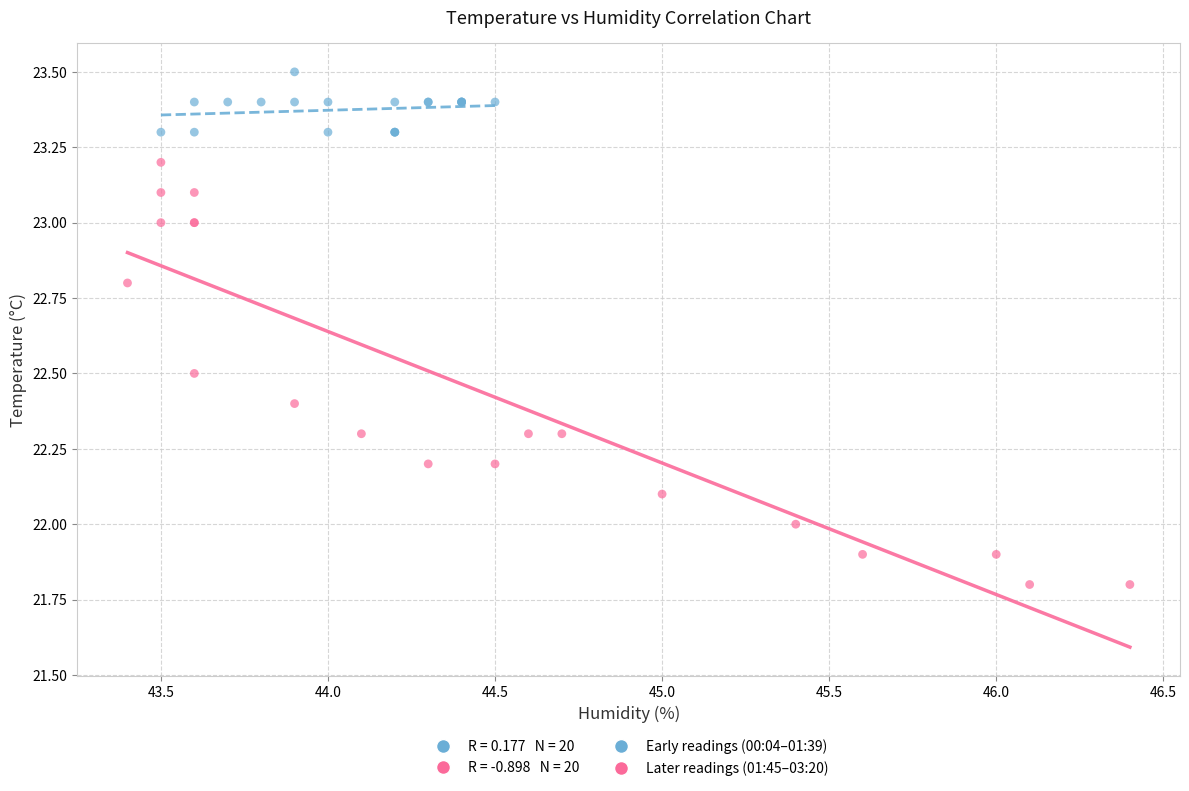

Which series has the widest spread of Y values?

Later readings (01:45–03:20)